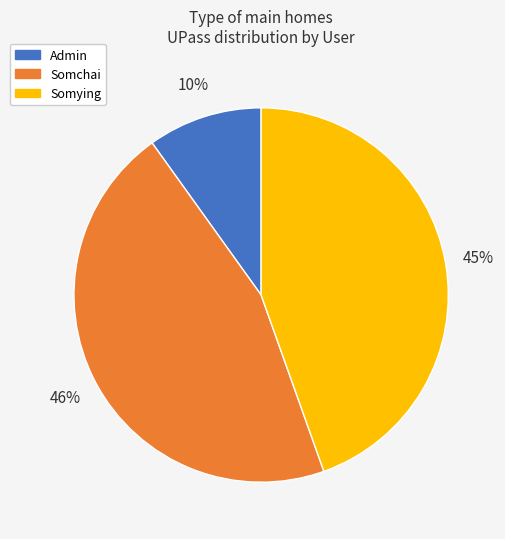

How many segments does this pie chart have?

3